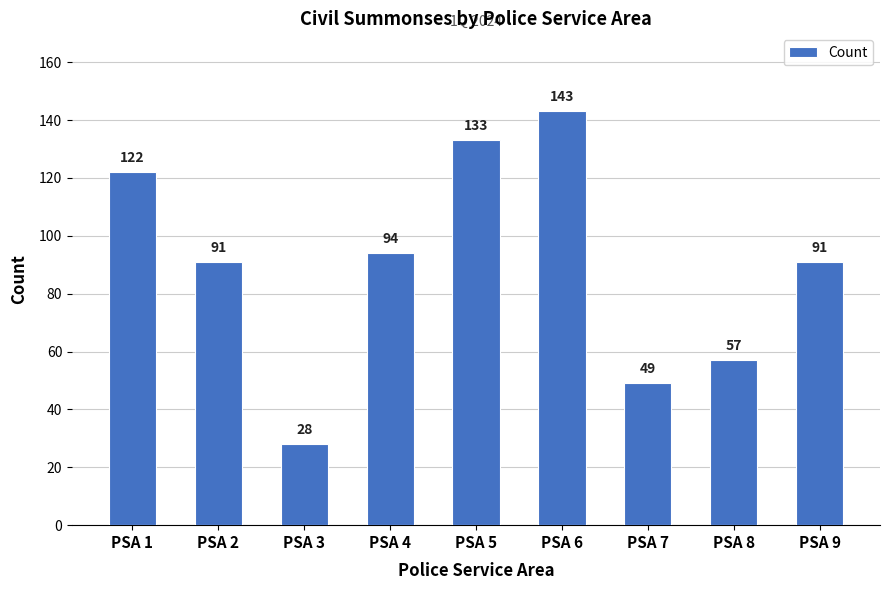

Reading left to right, list all the values displayed in this chart.

122	91	28	94	133	143	49	57	91